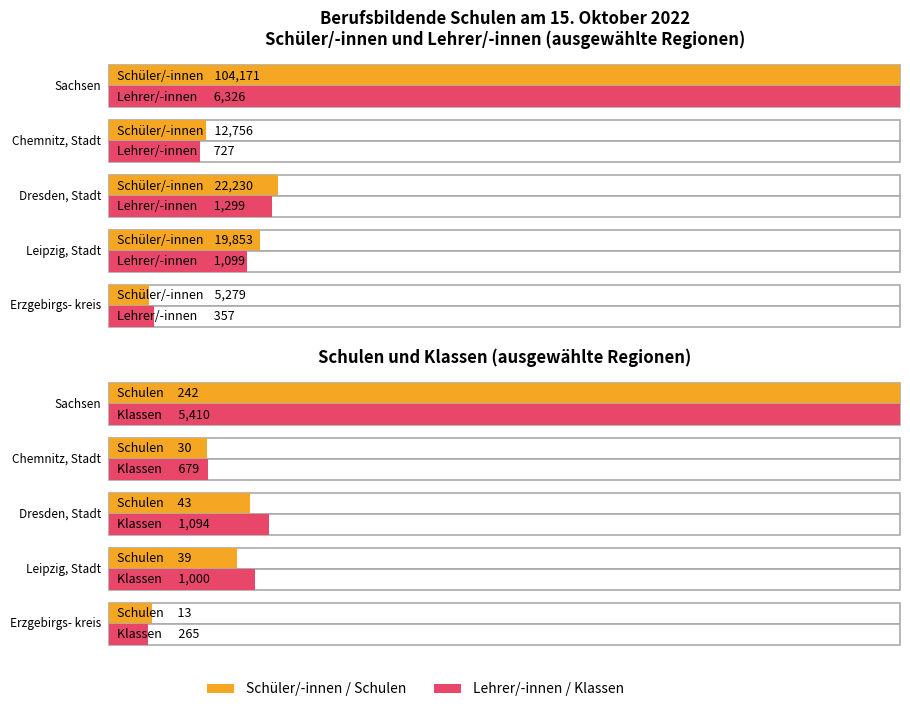

Reading left to right, extract all data points from this chart.

Schulen: 242	30	43	39	13
Klassen: 5410	679	1094	1000	265
Schüler/-innen: 104171	12756	22230	19853	5279
Lehrer/-innen: 6326	727	1299	1099	357